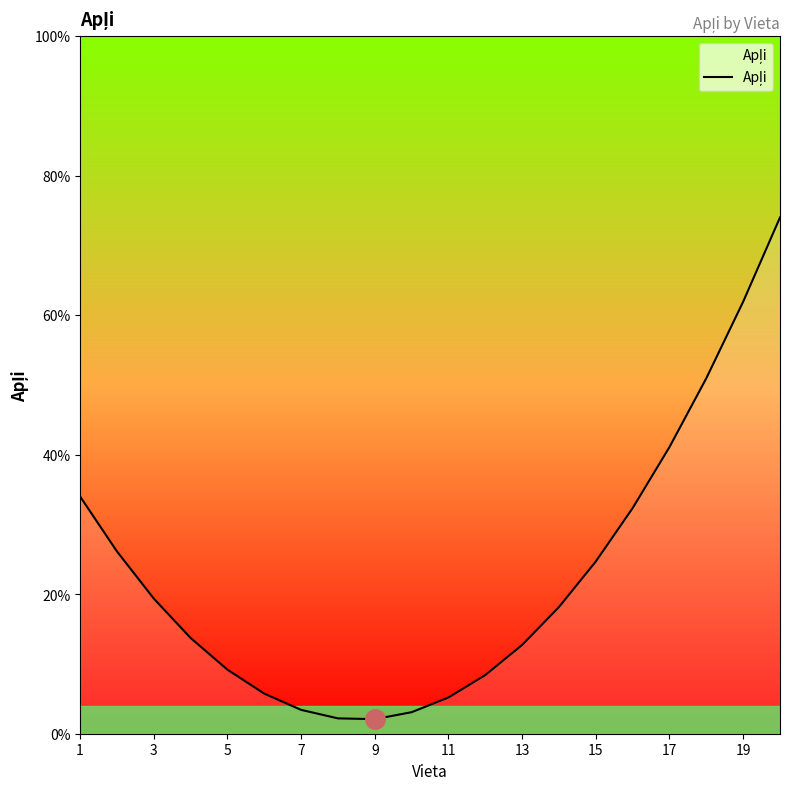

What is the difference between the maximum and minimum values?

71.9